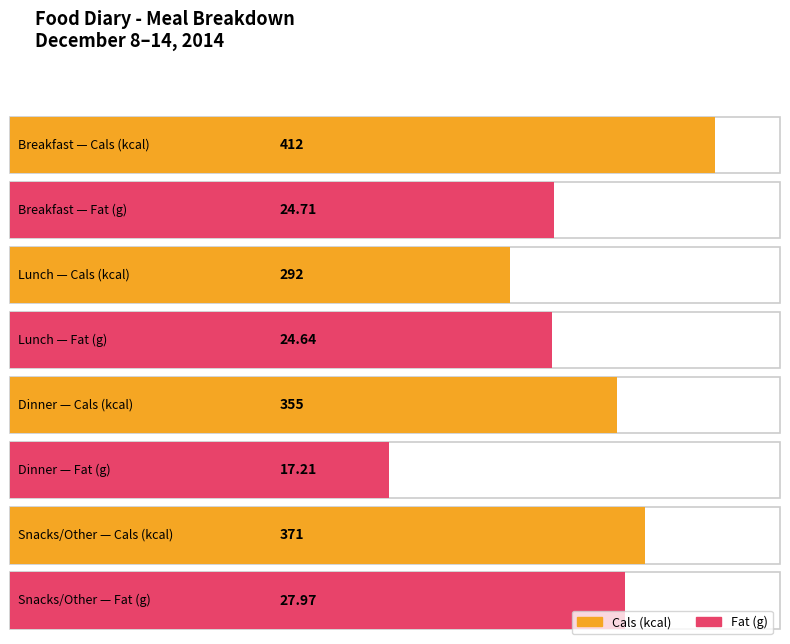

How many Cals (kcal) values are between 355 and 412?

3